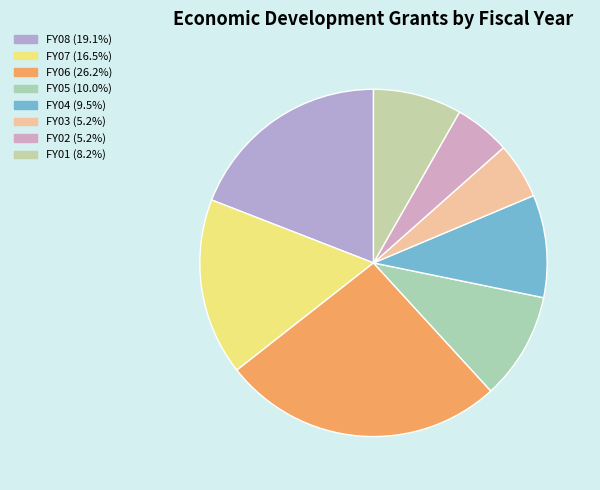

Rank the categories by value from lowest to highest.

FY03, FY02, FY01, FY04, FY05, FY07, FY08, FY06